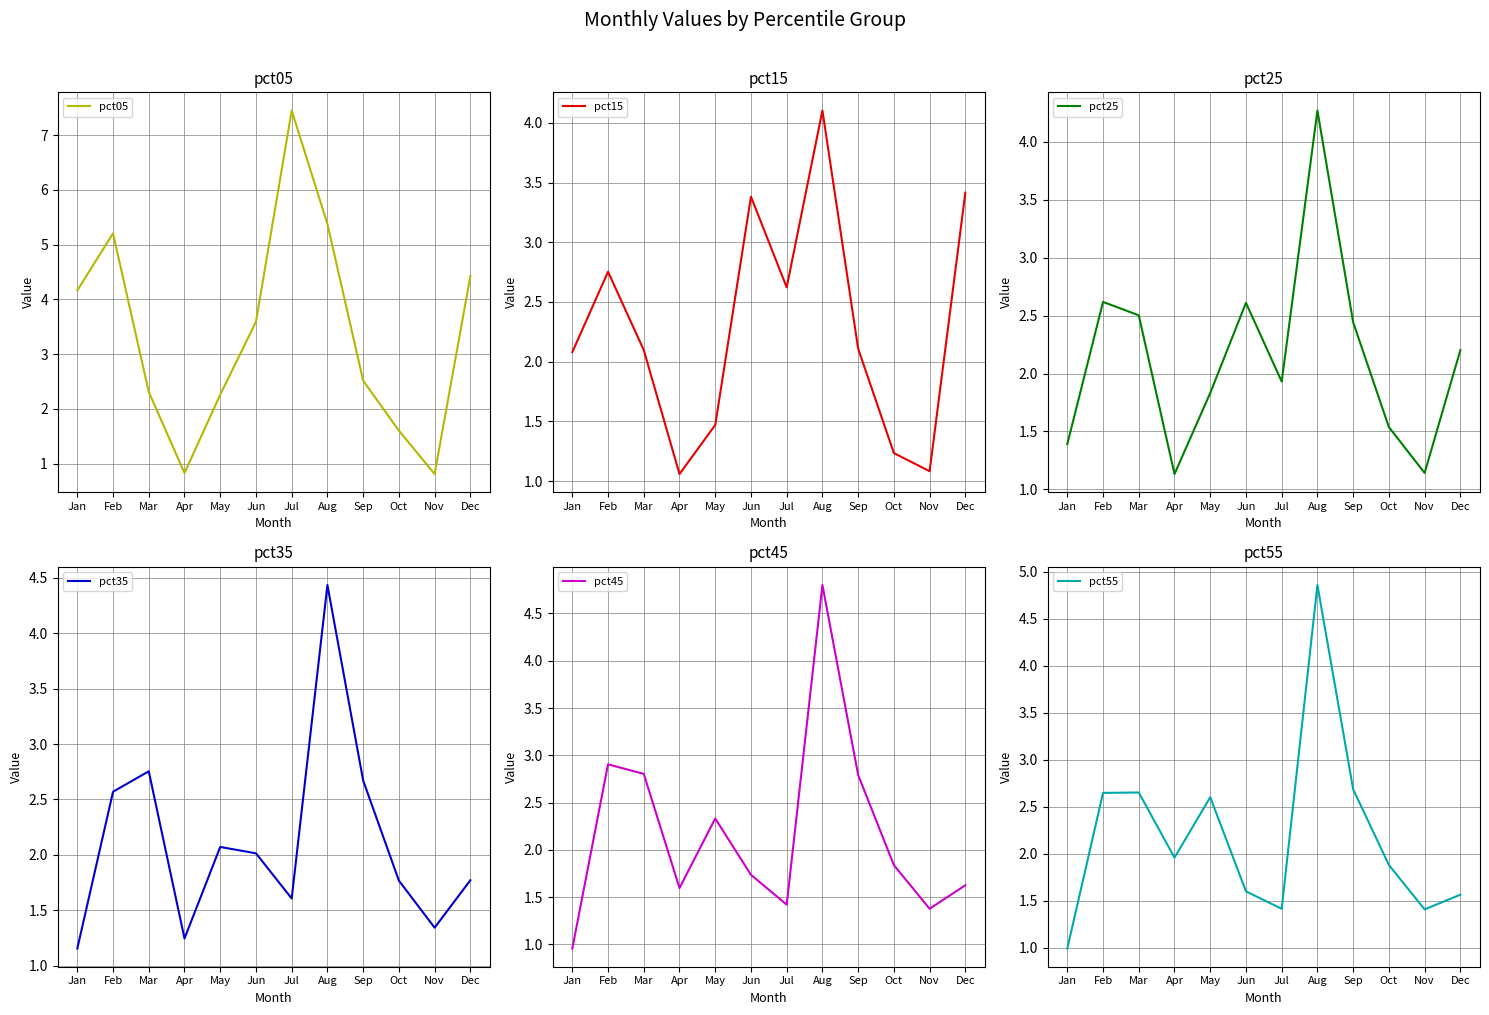

The value of pct55 at Sep is 4.0. True or false?

False